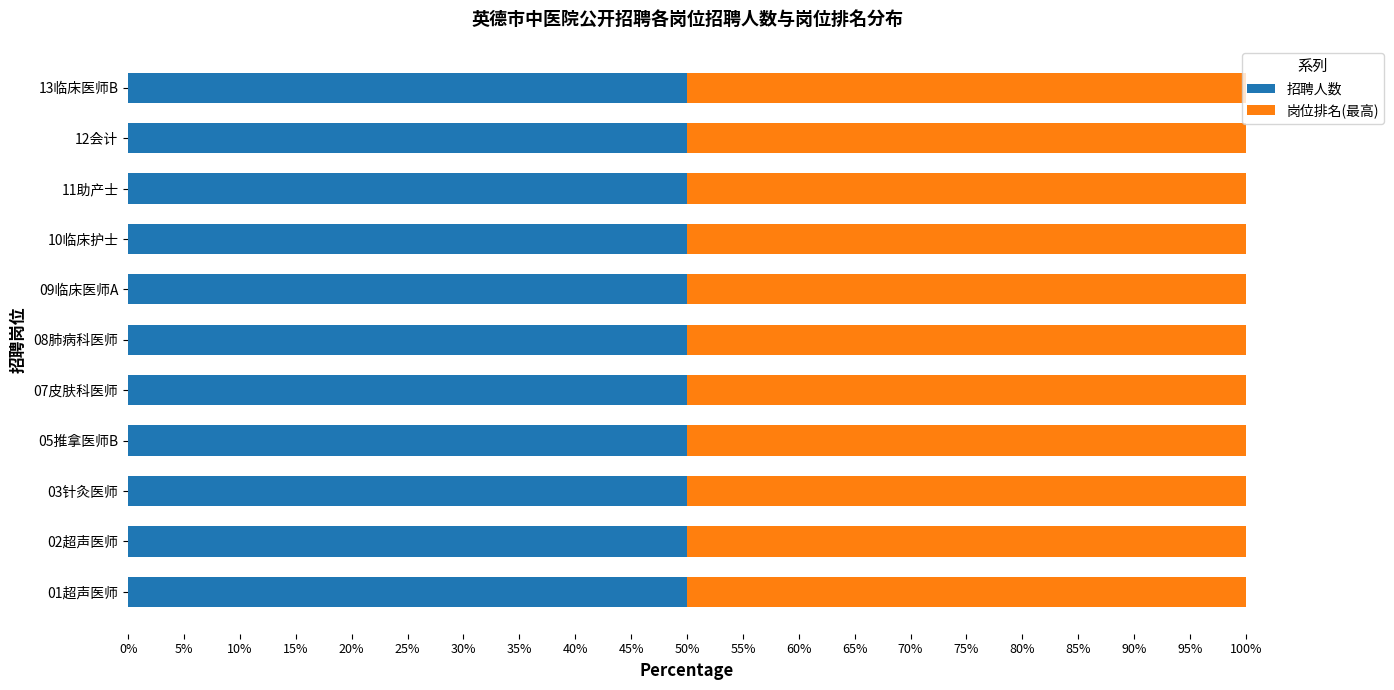

What is the highest value of the 招聘人数 series?

2